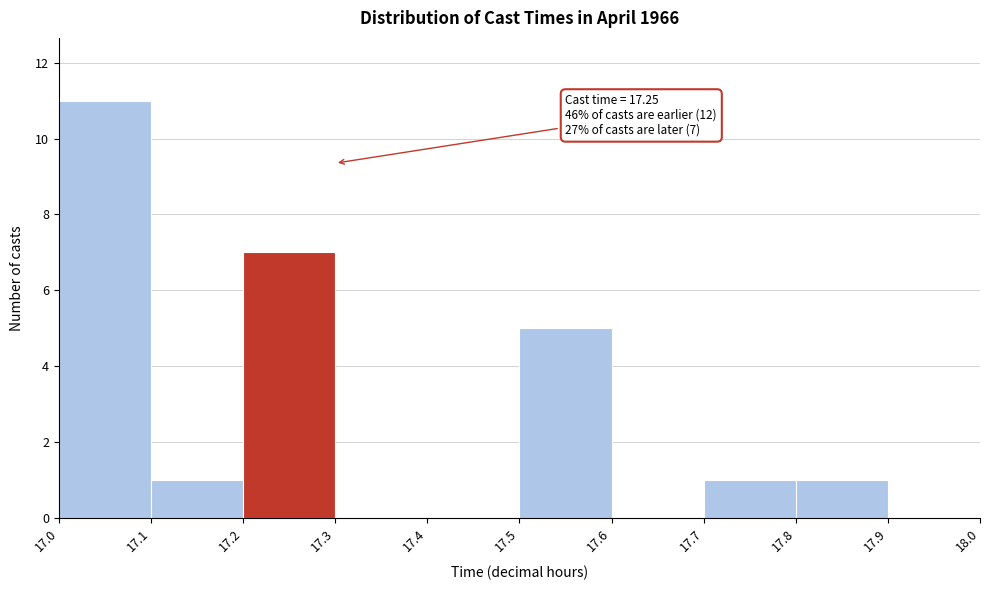

Which range on the x-axis has the tallest bar?

17.0 to 17.1